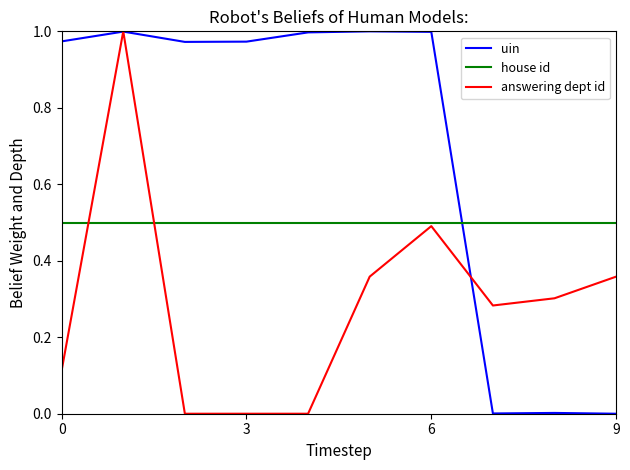

What is the average value of the uin series?

0.7